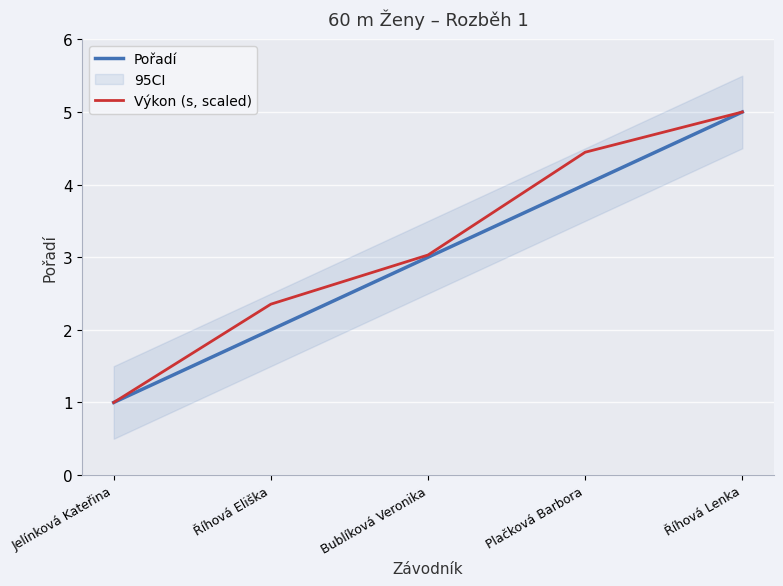

What is the sum of all Pořadí values?

15.0